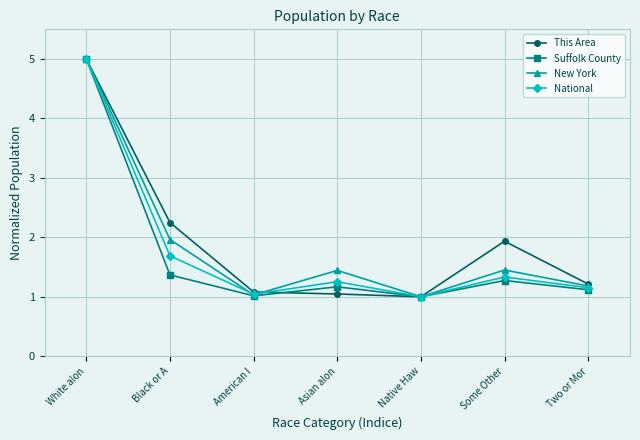

What is the average value of the Suffolk County series?

1.7